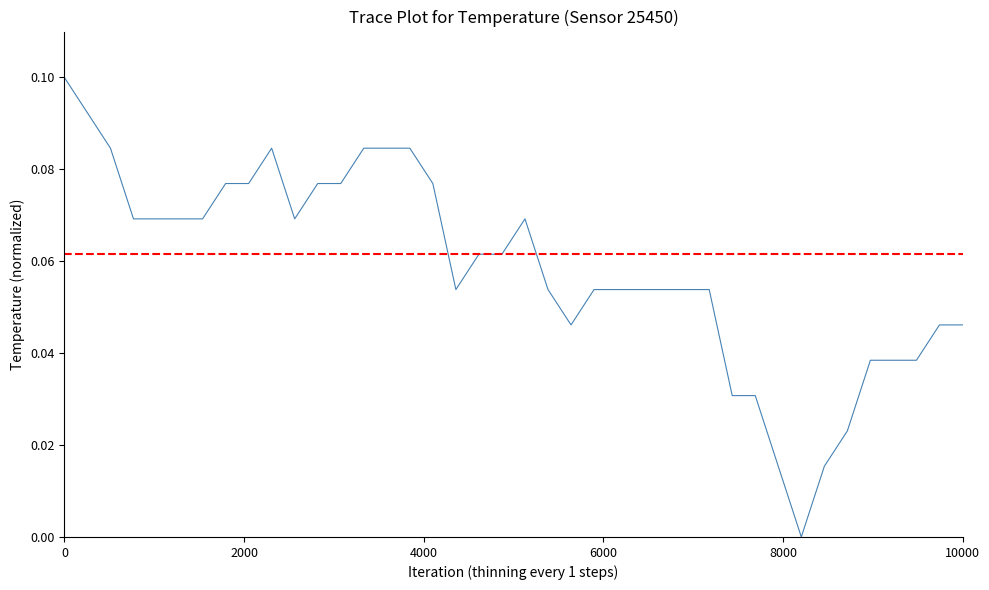

What is the sum of all values?

2.3